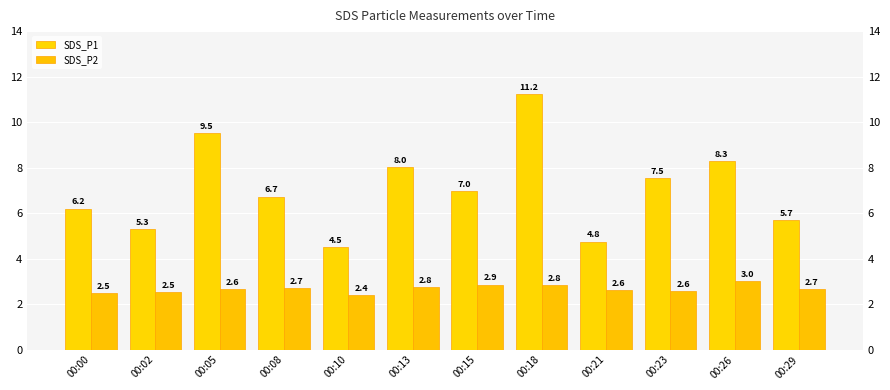

Where does the SDS_P1 series first go above 6?

00:00